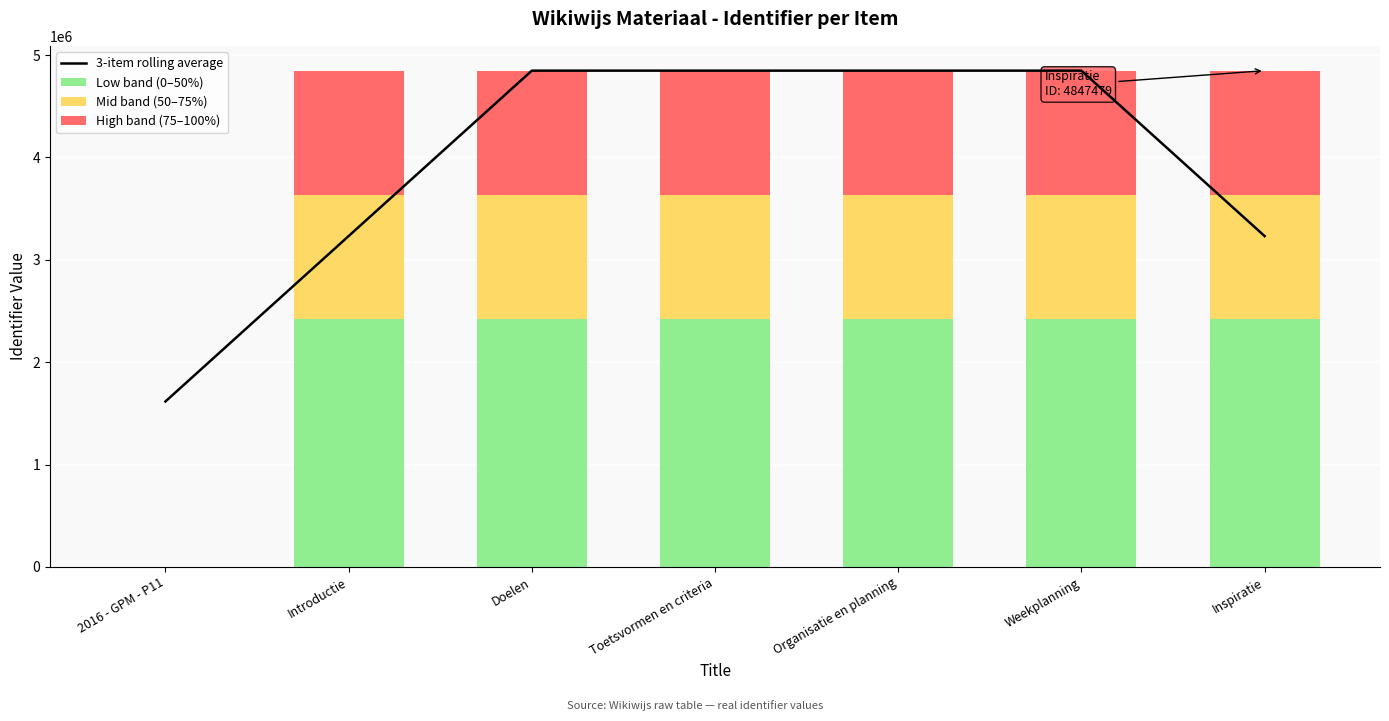

What is the sum of all 3-item rolling average values?

27469017.7